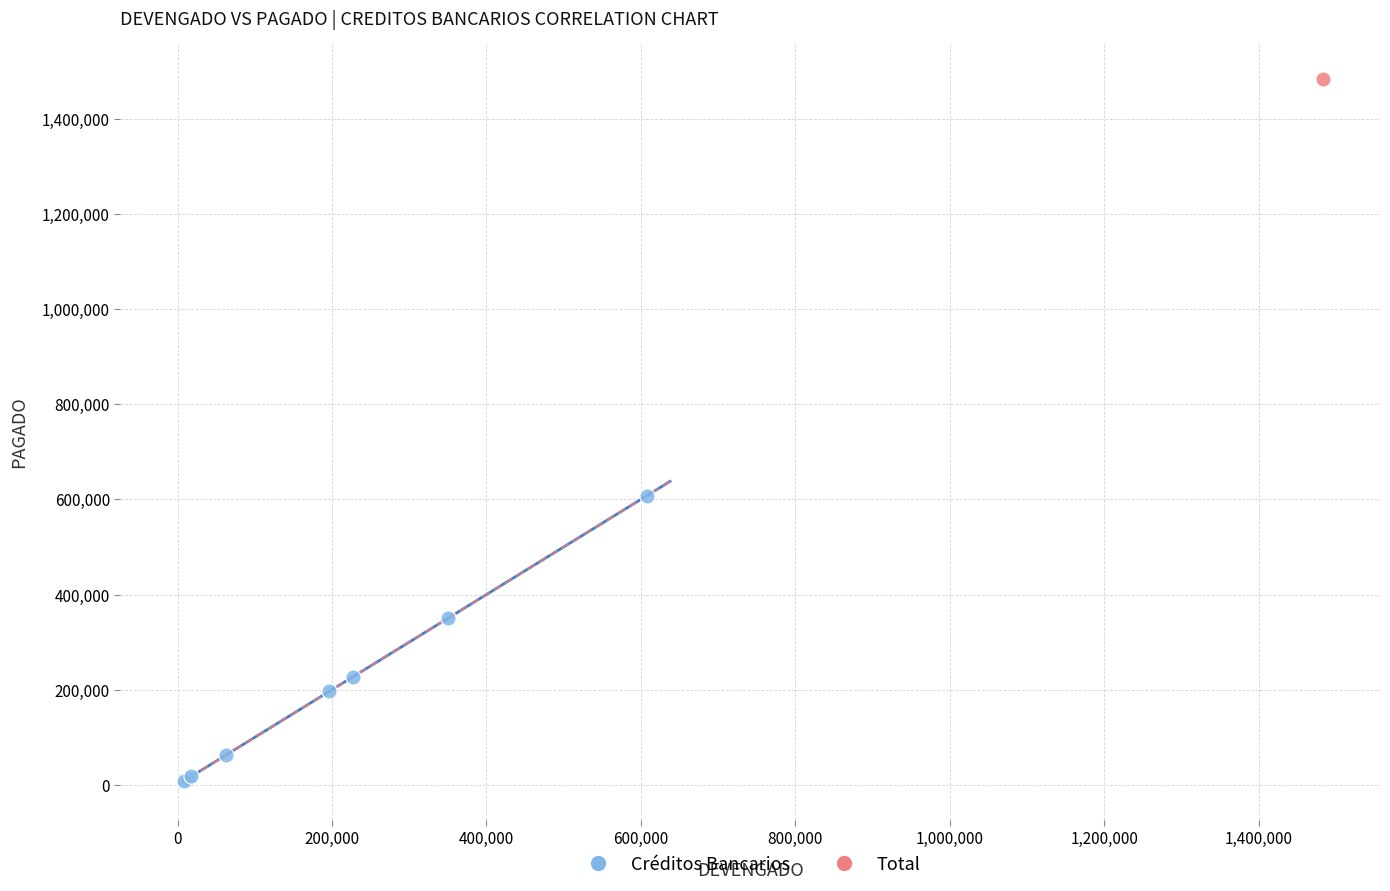

What are all the series names shown in the legend?

Créditos Bancarios, Total